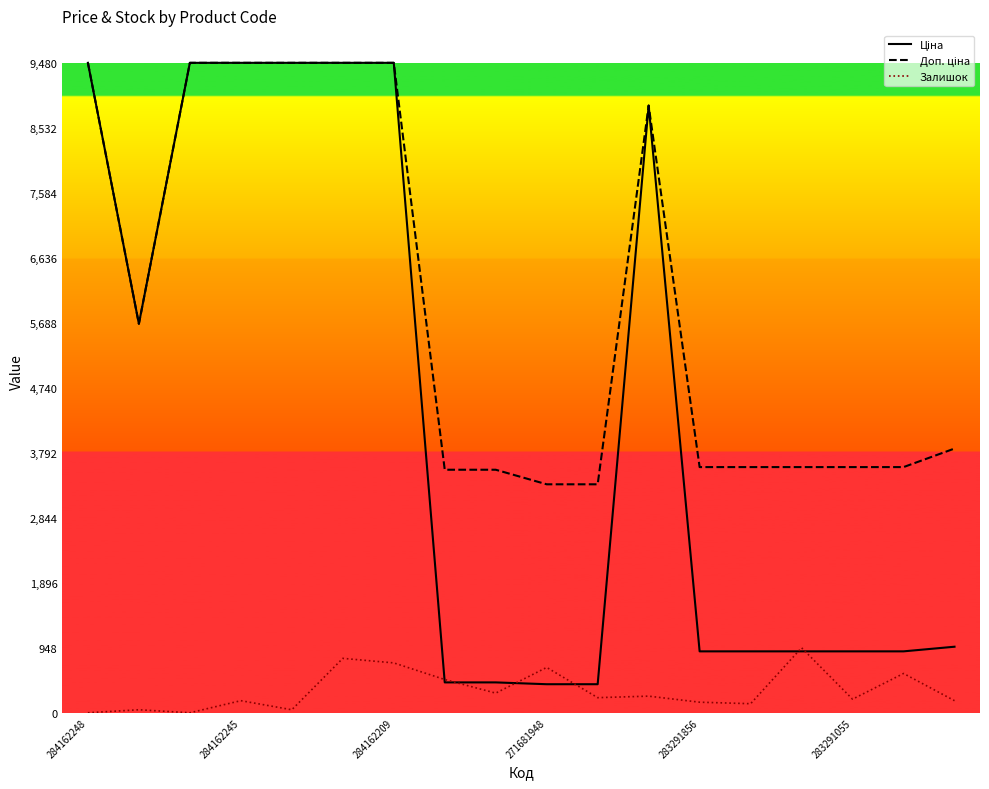

What is the greatest value displayed?

9480.1